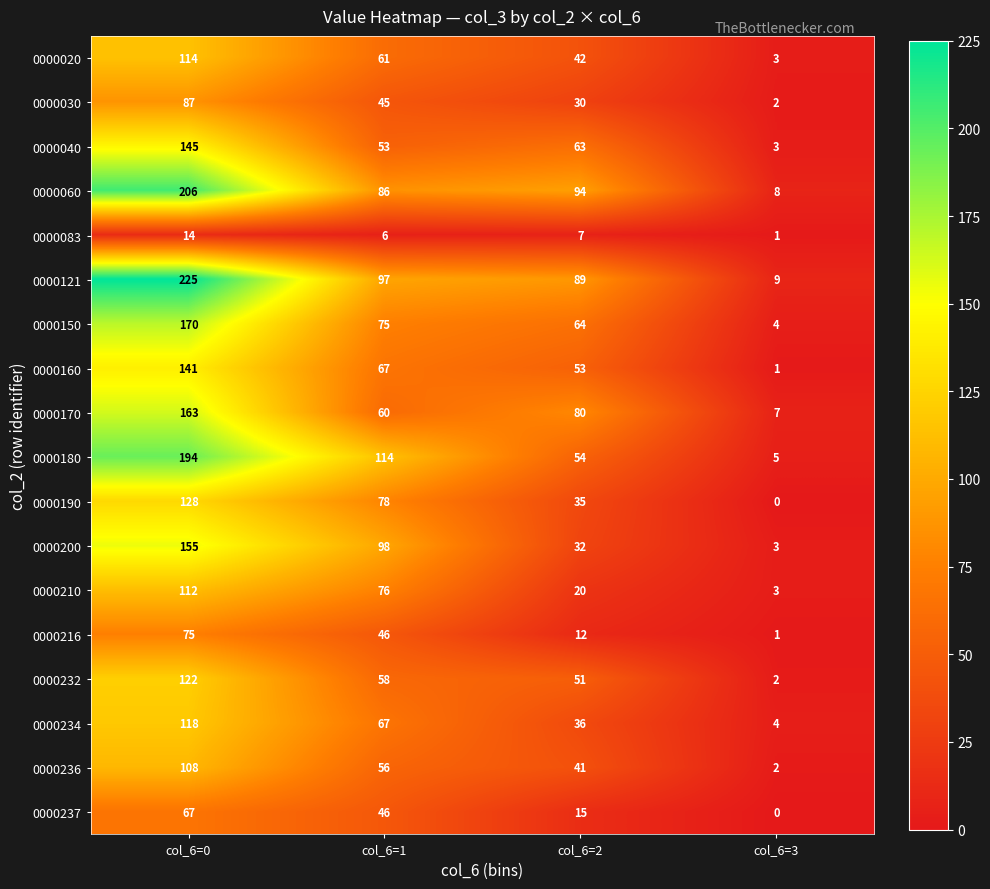

Is it true that 0000210 equals 112 at col_6=0?

True